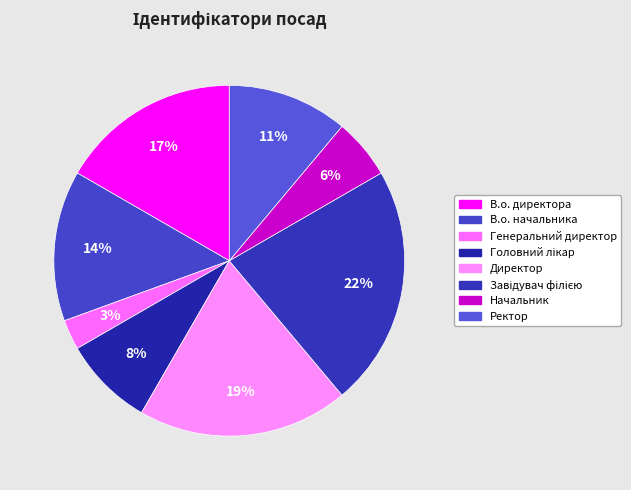

How many slices are in this pie chart?

8